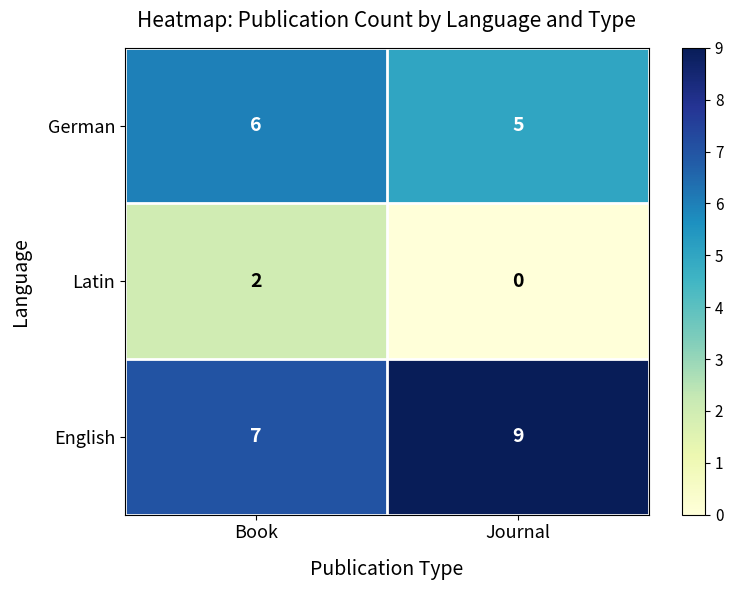

What is the average value of the German series?

6